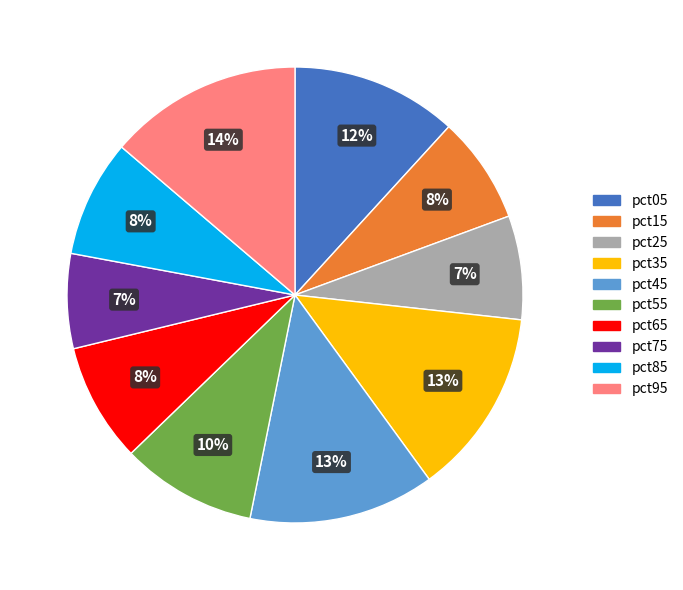

Which has a higher value, pct35 or pct05?

pct35